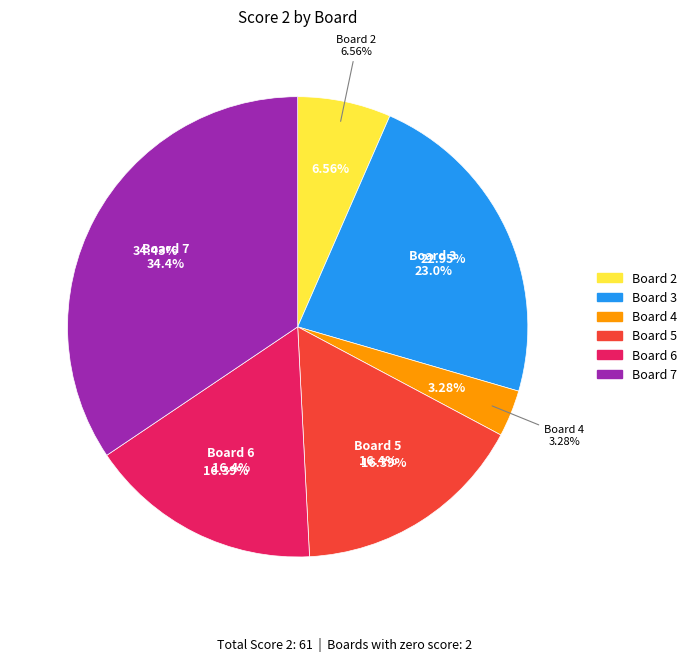

What is the ratio of the value at Board 6 to the value at Board 5?

1.0